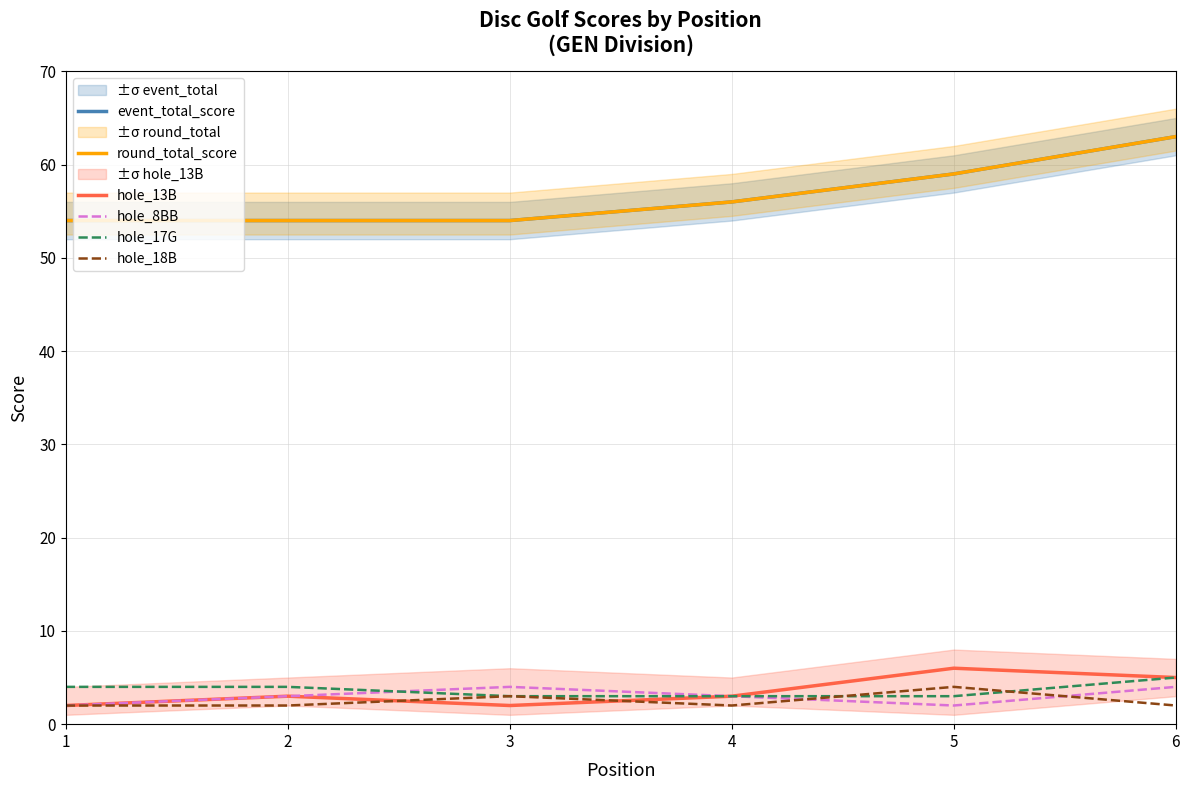

How many values in the hole_17G series exceed 4?

1